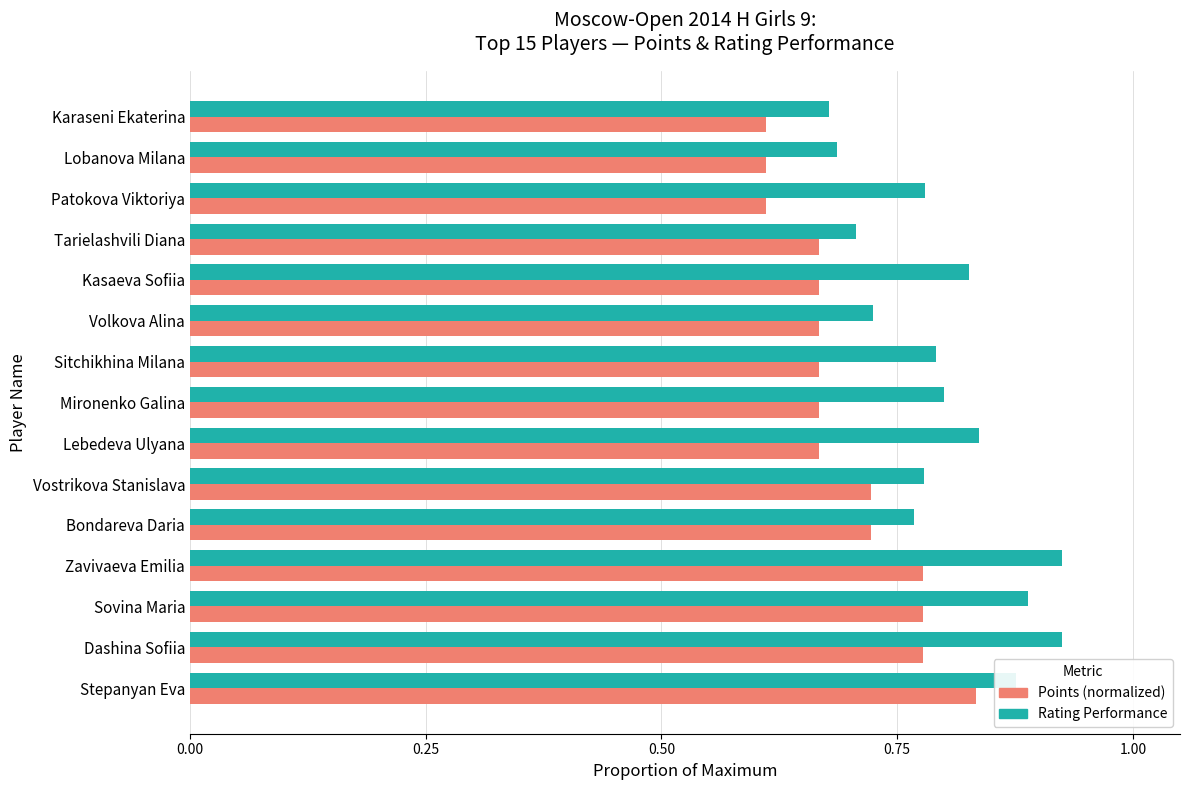

Is the value of Points (normalized) at Sovina Maria greater than the value of Rating Performance at Lobanova Milana?

Yes